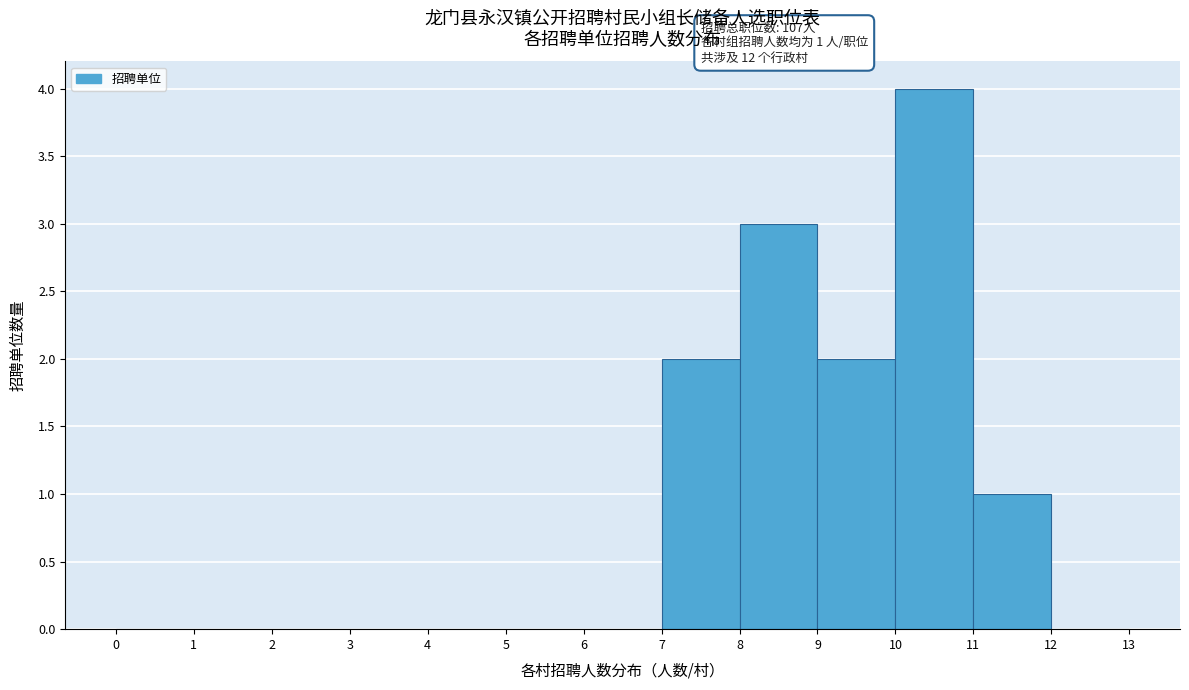

Over which range of the x-axis is the bar tallest?

10 to 11